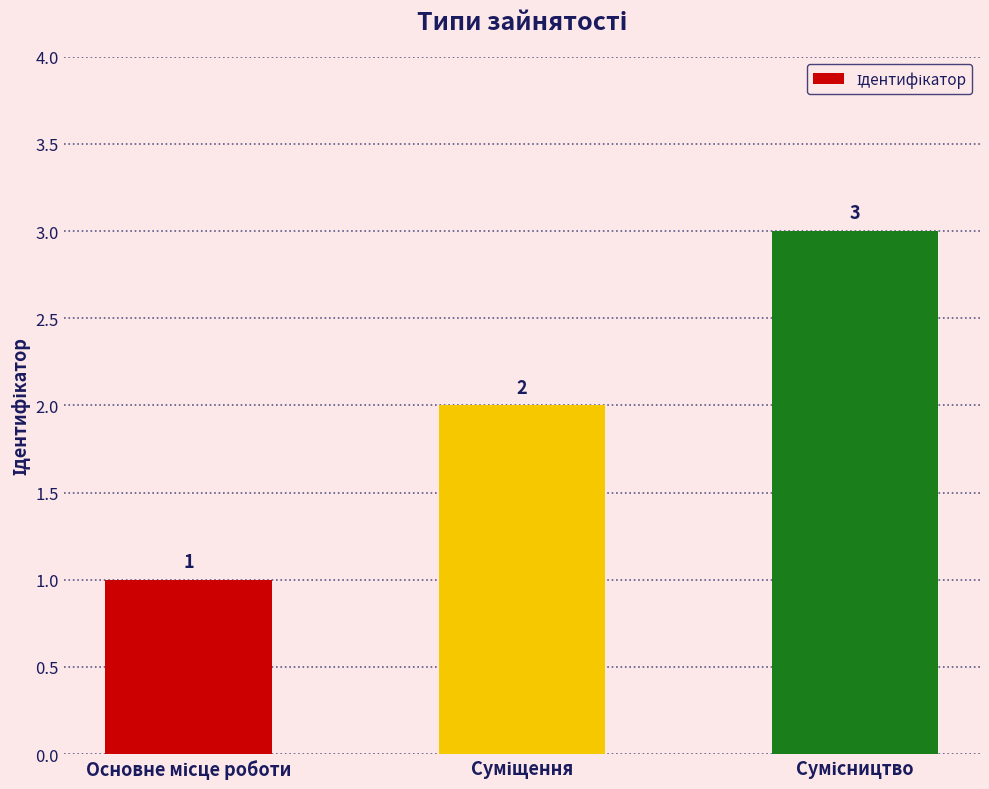

What is the maximum value shown in the chart?

3